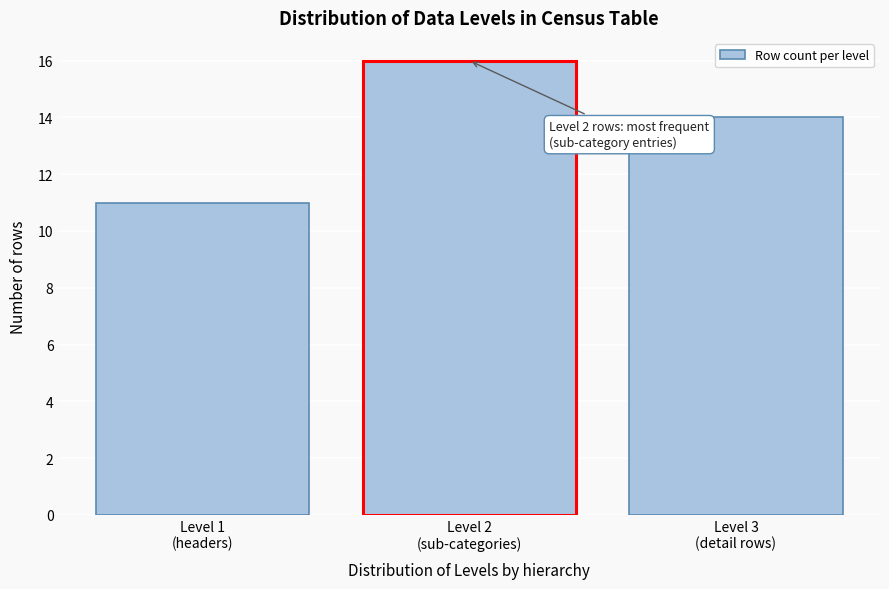

Reading left to right, what are all the values shown in this chart?

11	16	14